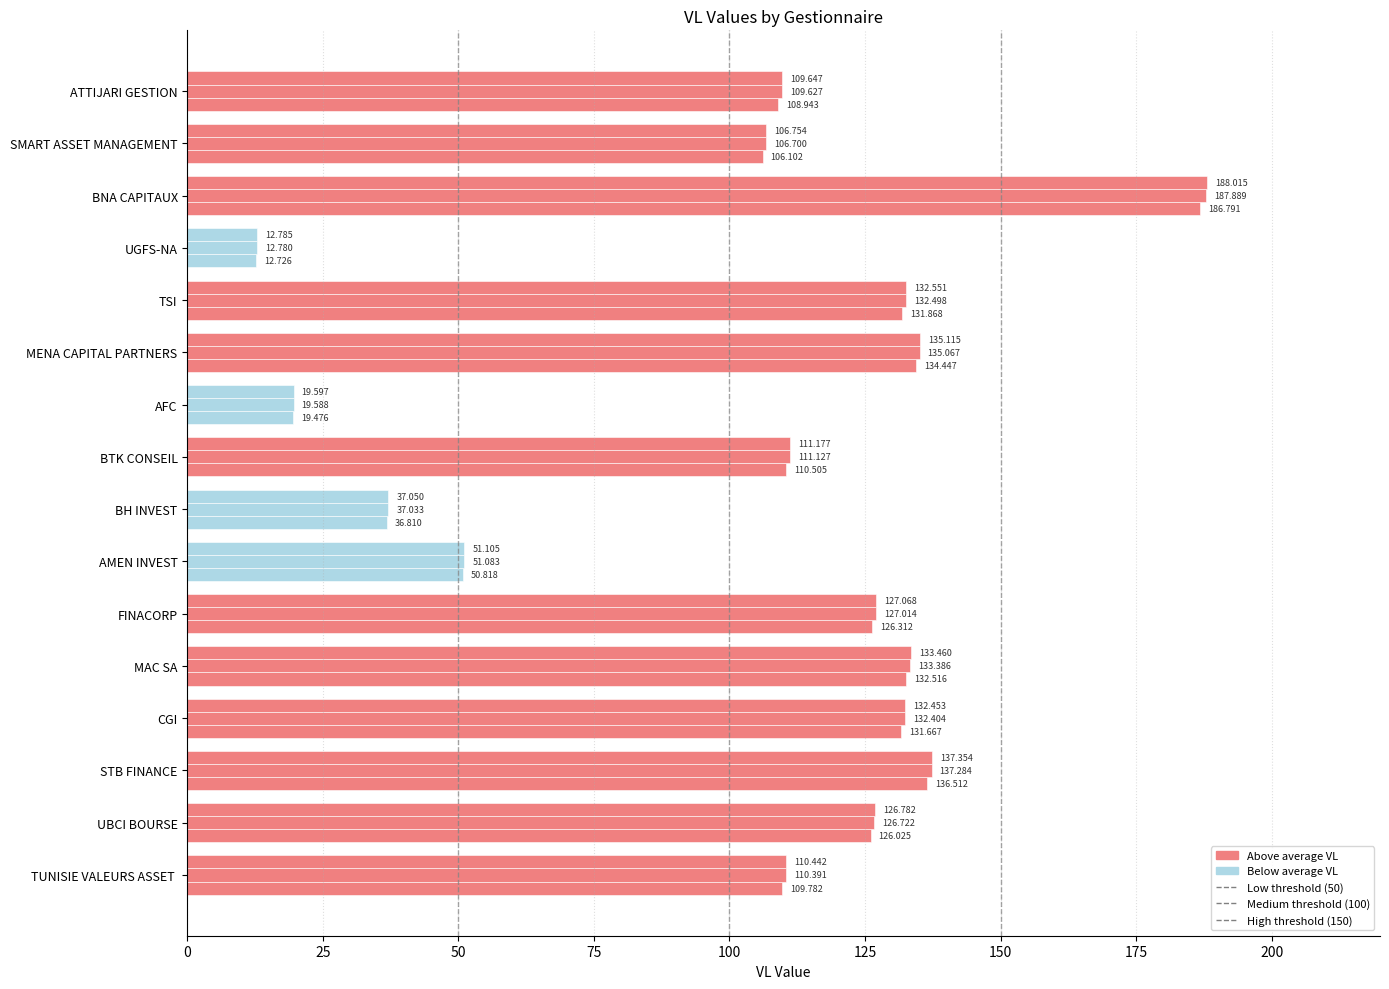

How many categories are shown in the chart?

16